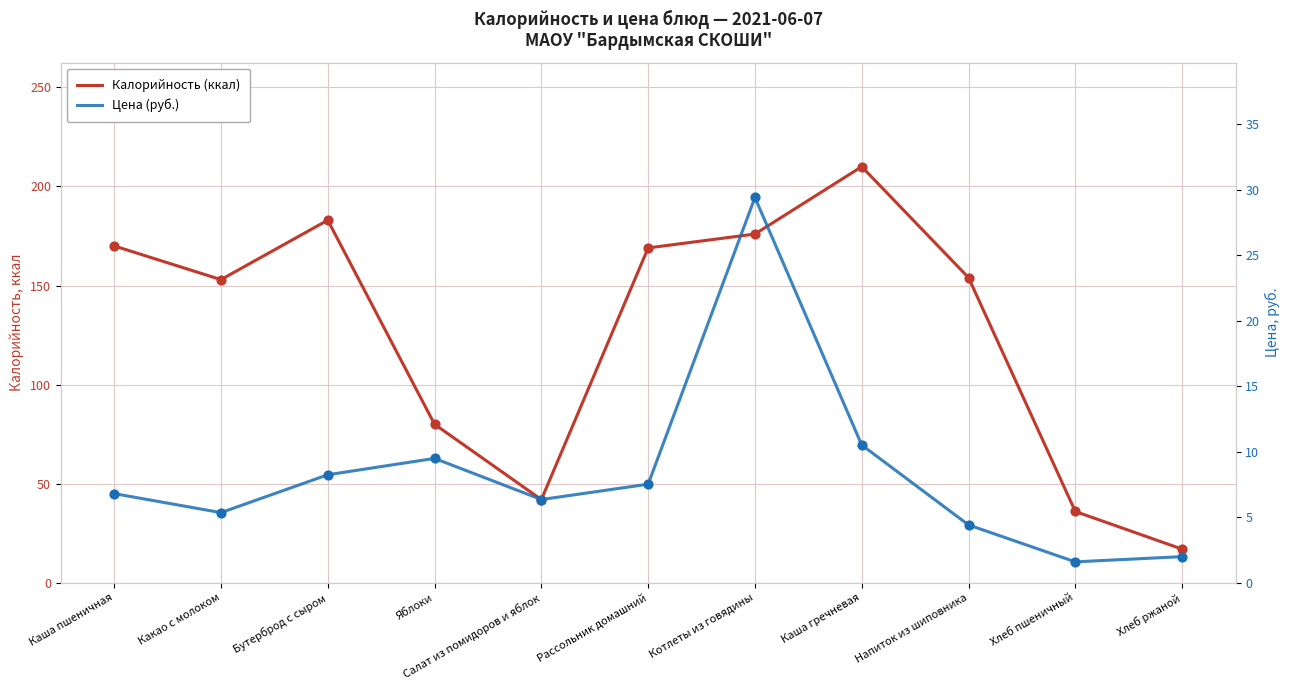

Which series has the largest Y range (max minus min)?

Калорийность (ккал)